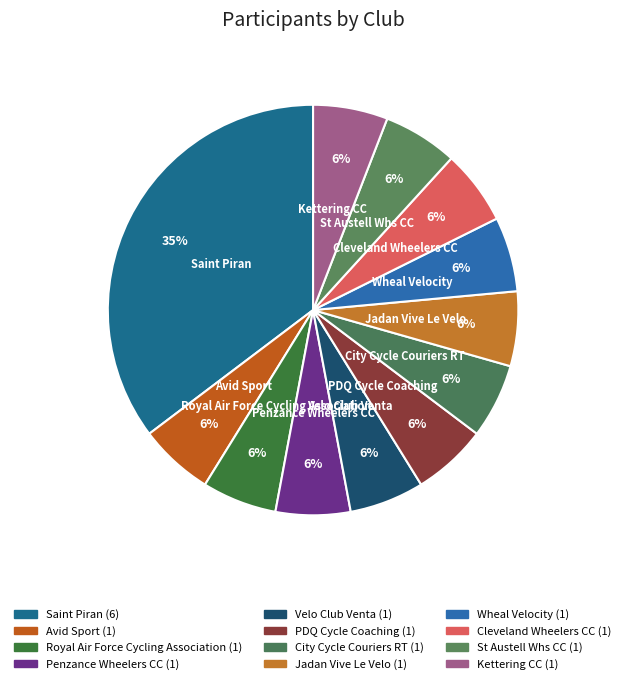

How many slices are in this pie chart?

12